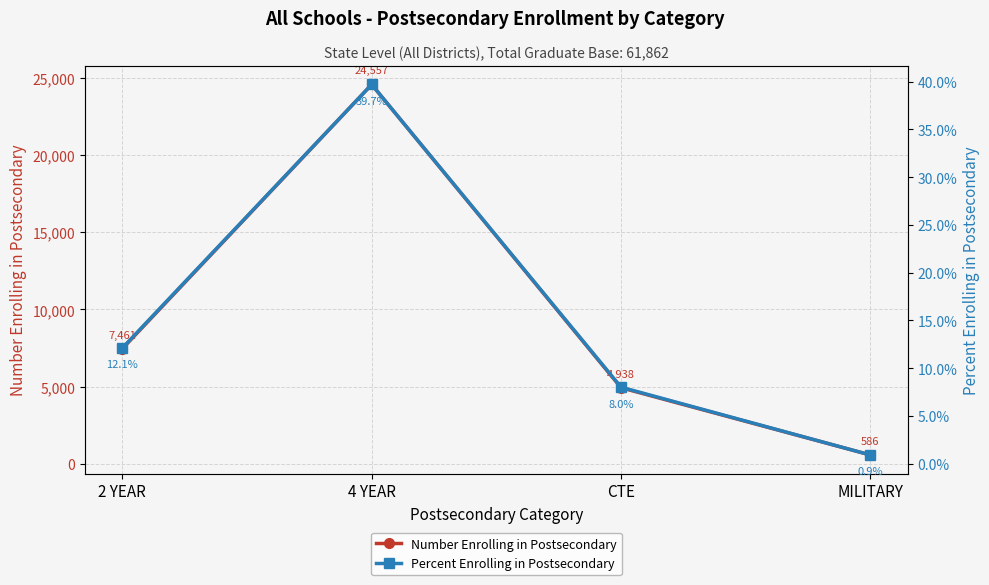

At MILITARY, list the series in order from smallest to largest.

Percent Enrolling in Postsecondary, Number Enrolling in Postsecondary